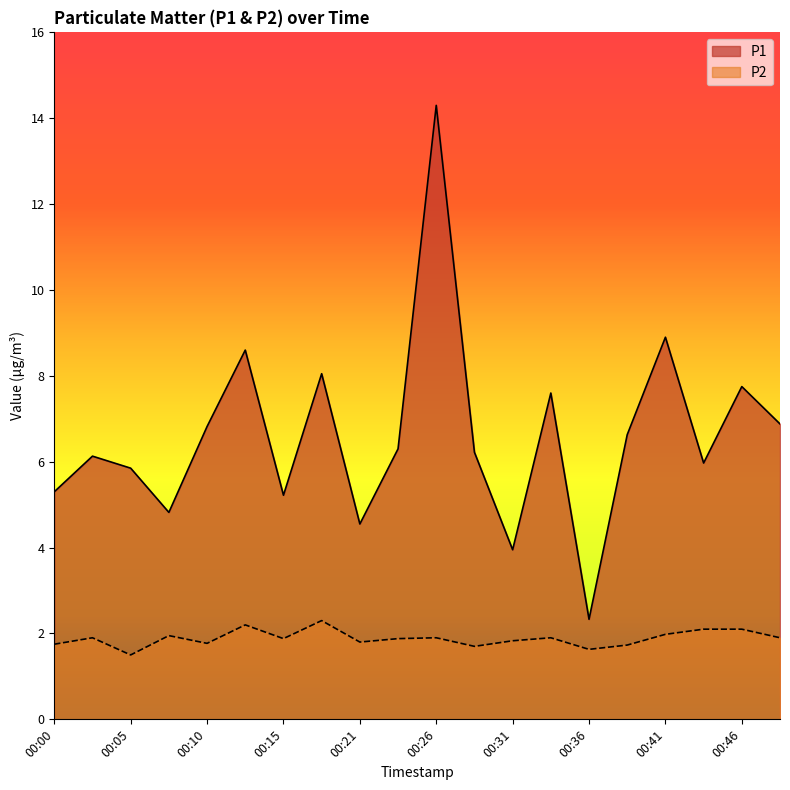

At which category does P2 reach its first local valley?

00:05